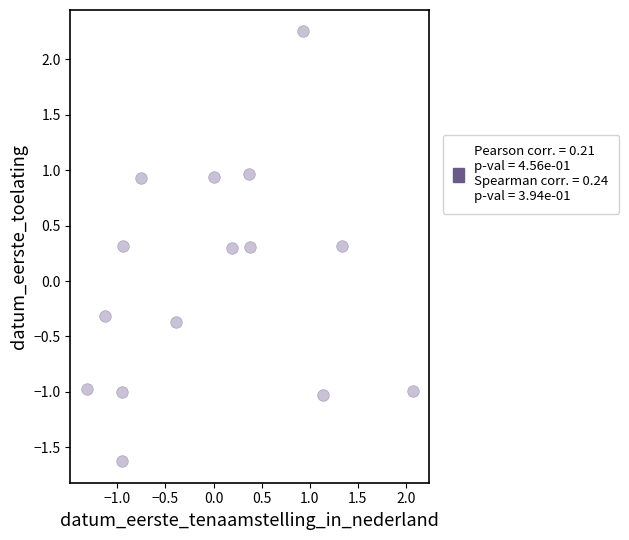

What is the range of Y values (max minus min)?

3.9